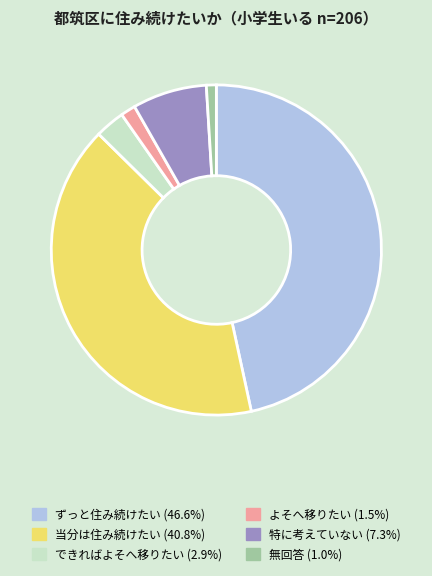

Is the sum of よそへ移りたい and できればよそへ移りたい greater than half?

No